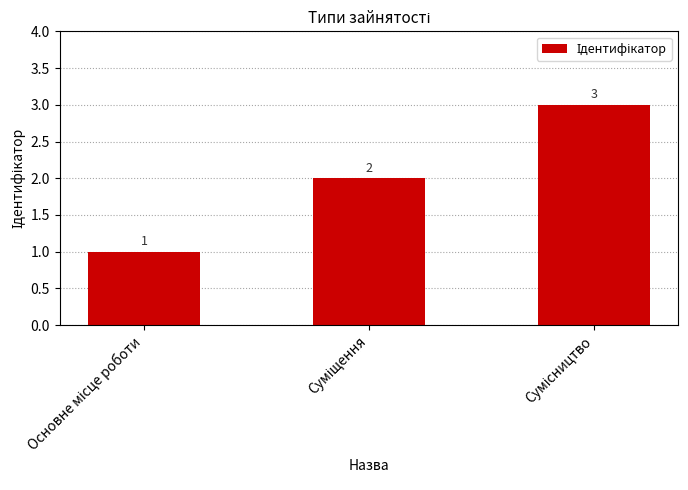

What is the sum of all values?

6